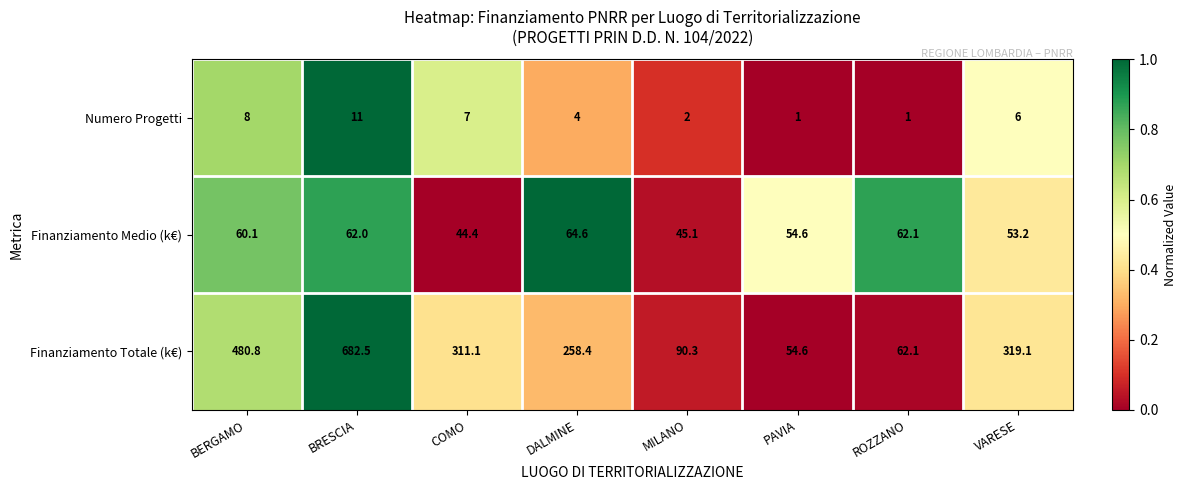

How many distinct data groups are displayed?

3